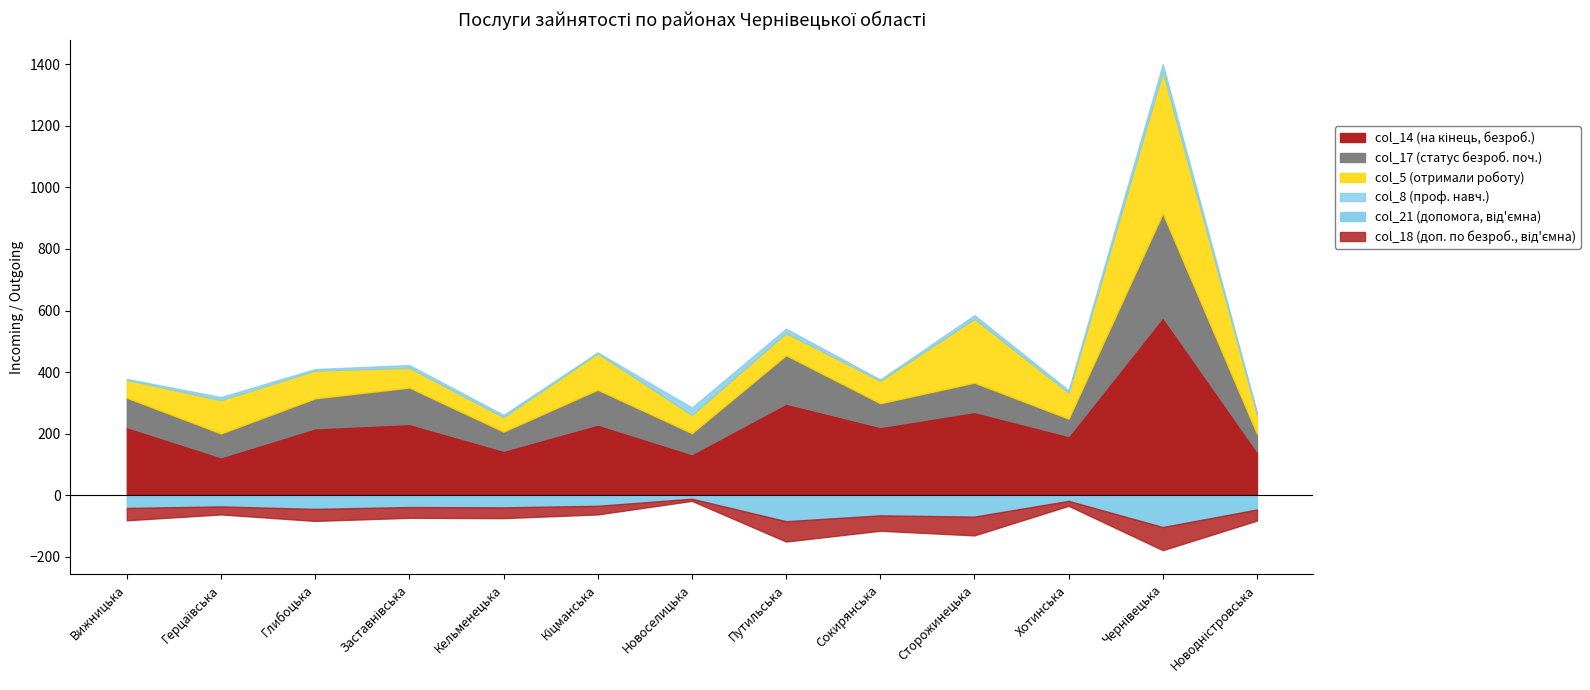

Where does the col_14 series first go above 222?

Заставнівська